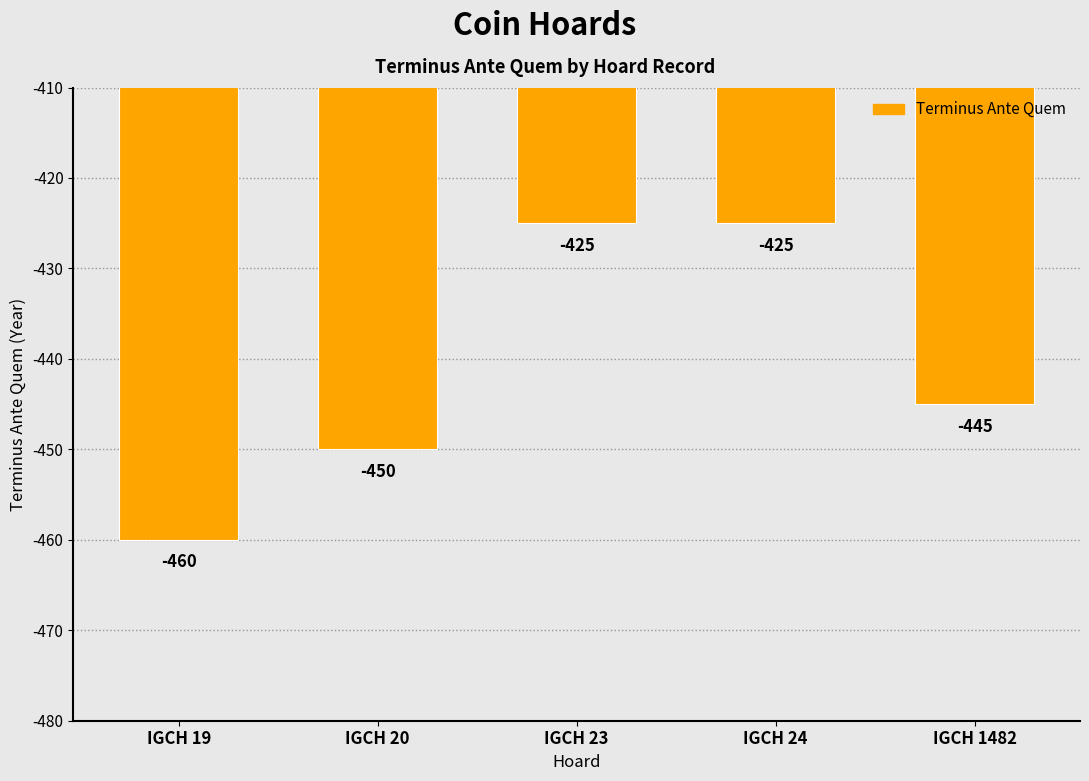

Are the bars horizontal?

No